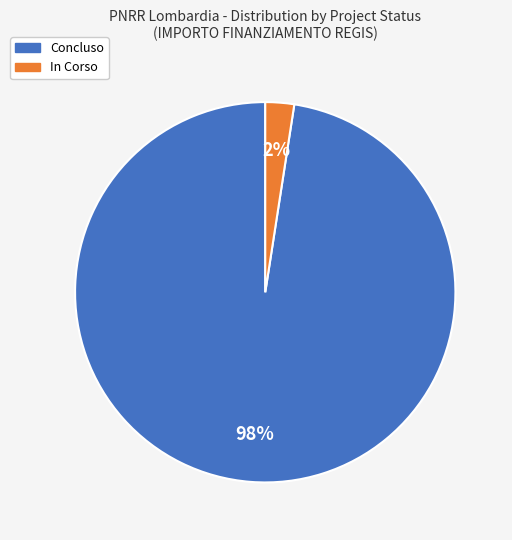

Do In Corso and Concluso together represent more than half of the pie?

Yes